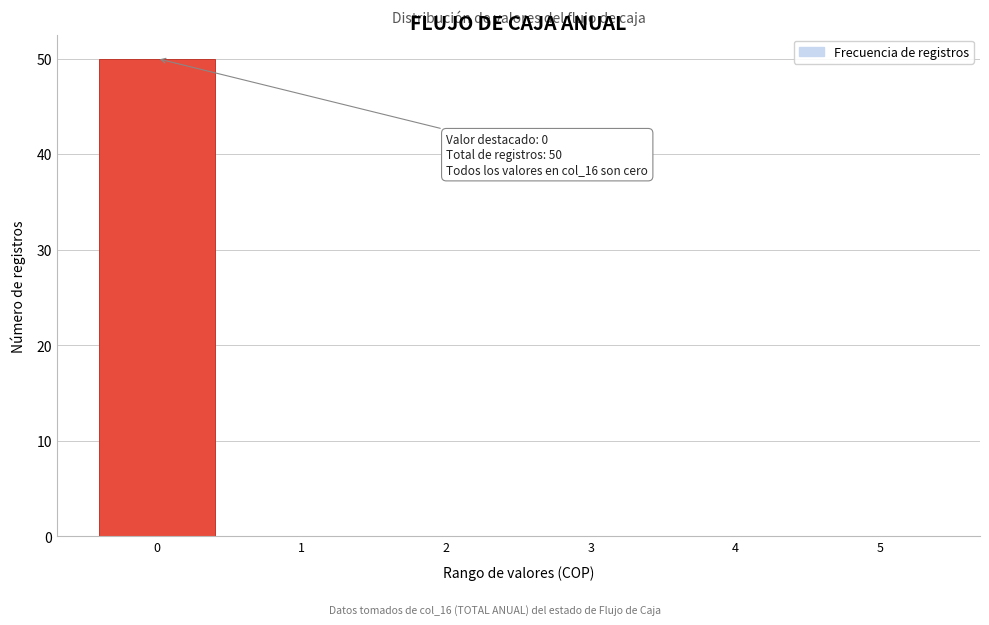

Over which range of the x-axis is the bar tallest?

-0.5 to 0.5